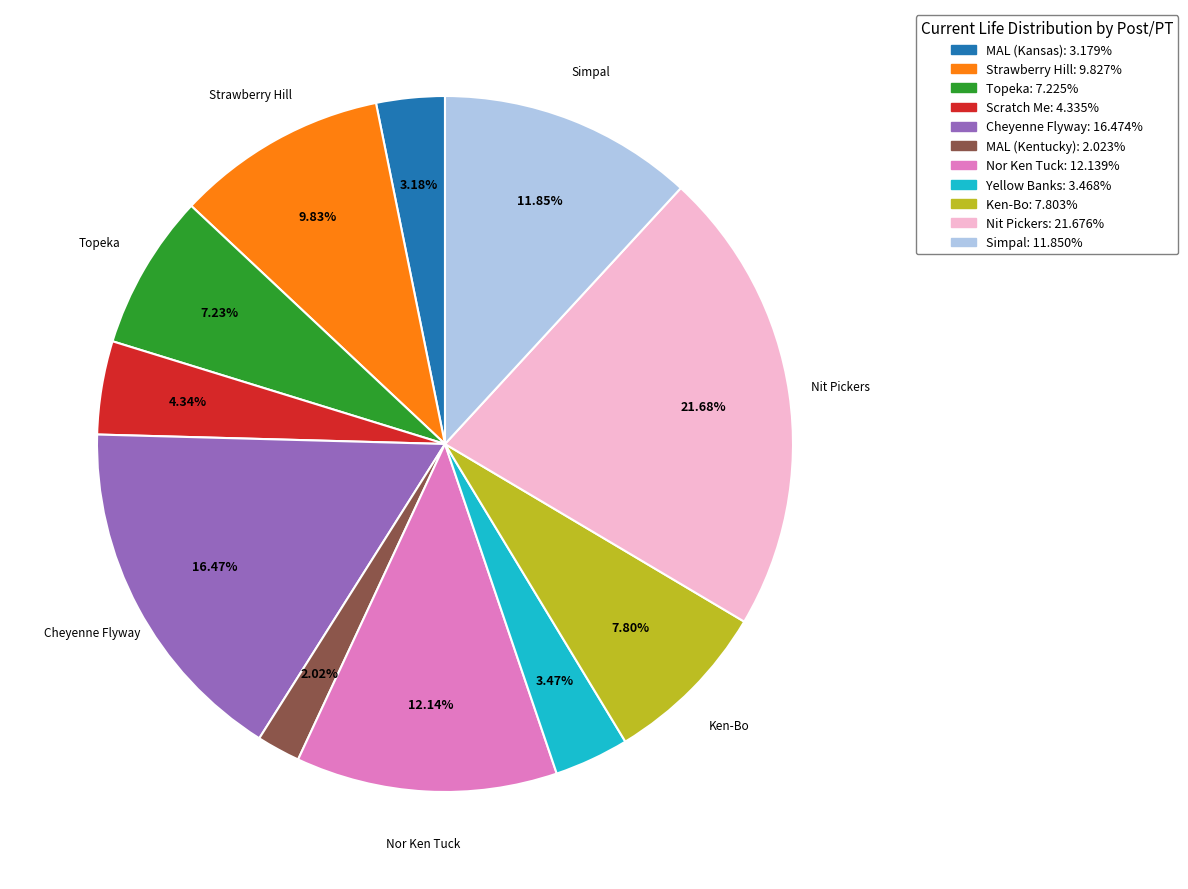

Is there any slice that represents more than half of the pie?

No